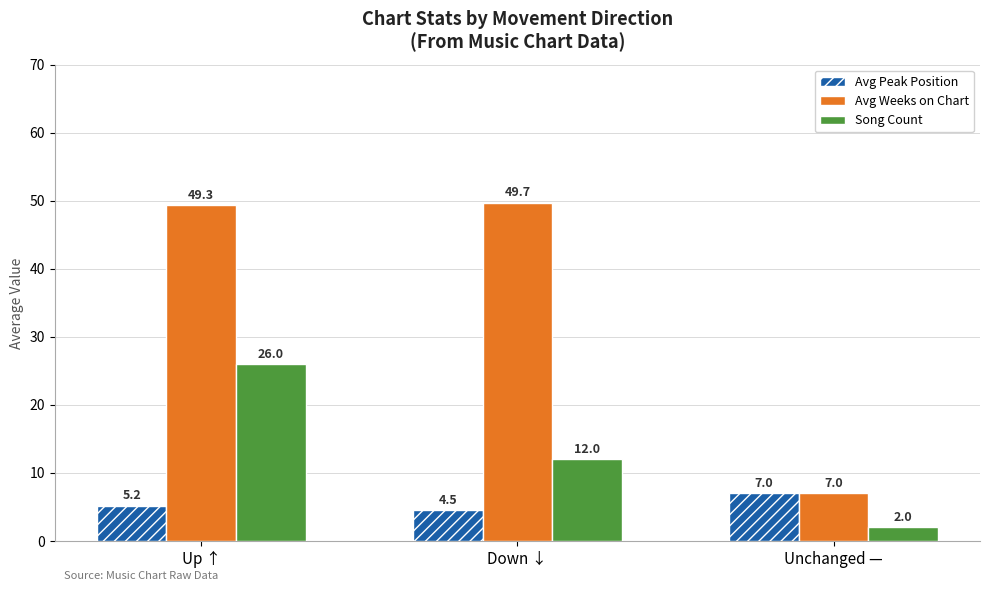

What is the spread (max minus min) of values at Up ↑?

44.1